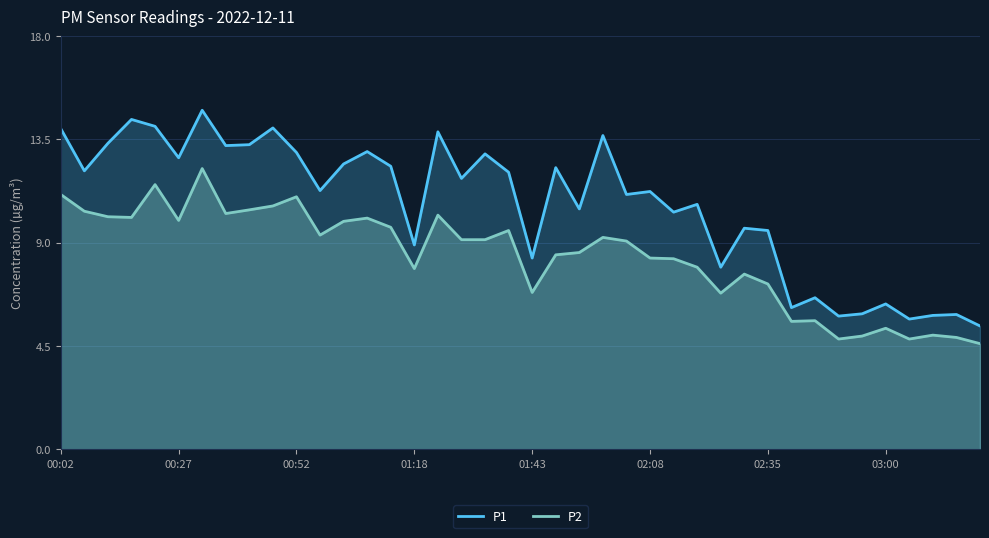

What is the difference between the P2 values at 11 and 26?

1.0